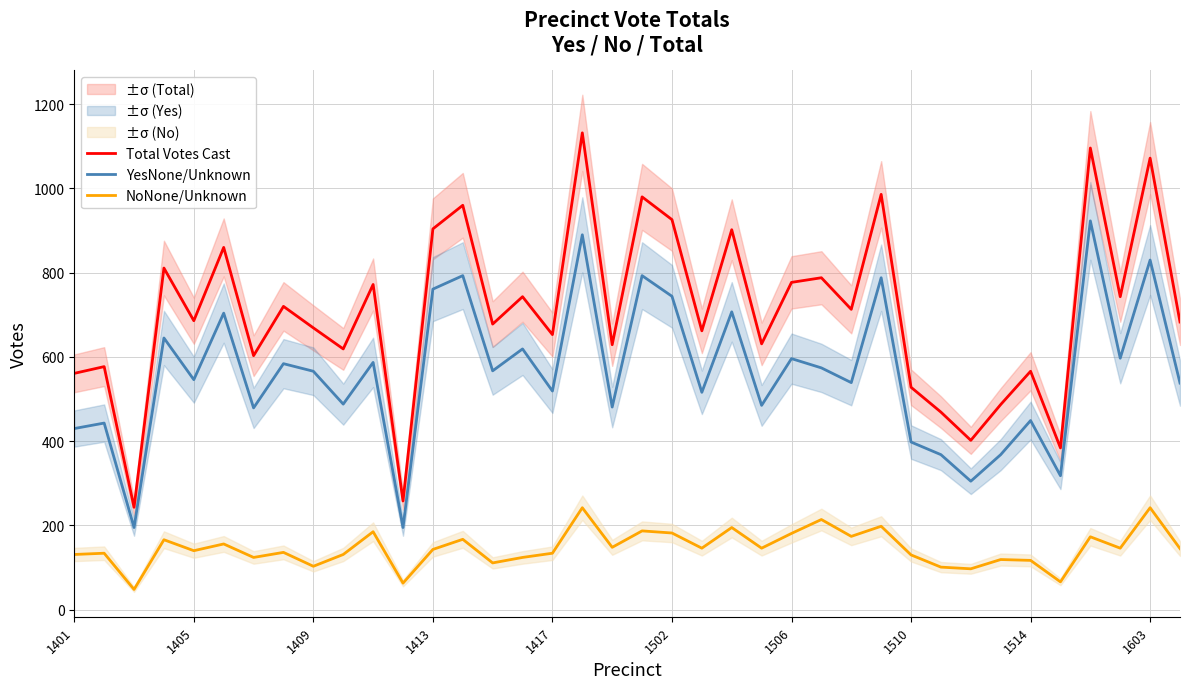

Which series has the largest total across all categories?

Total Votes Cast